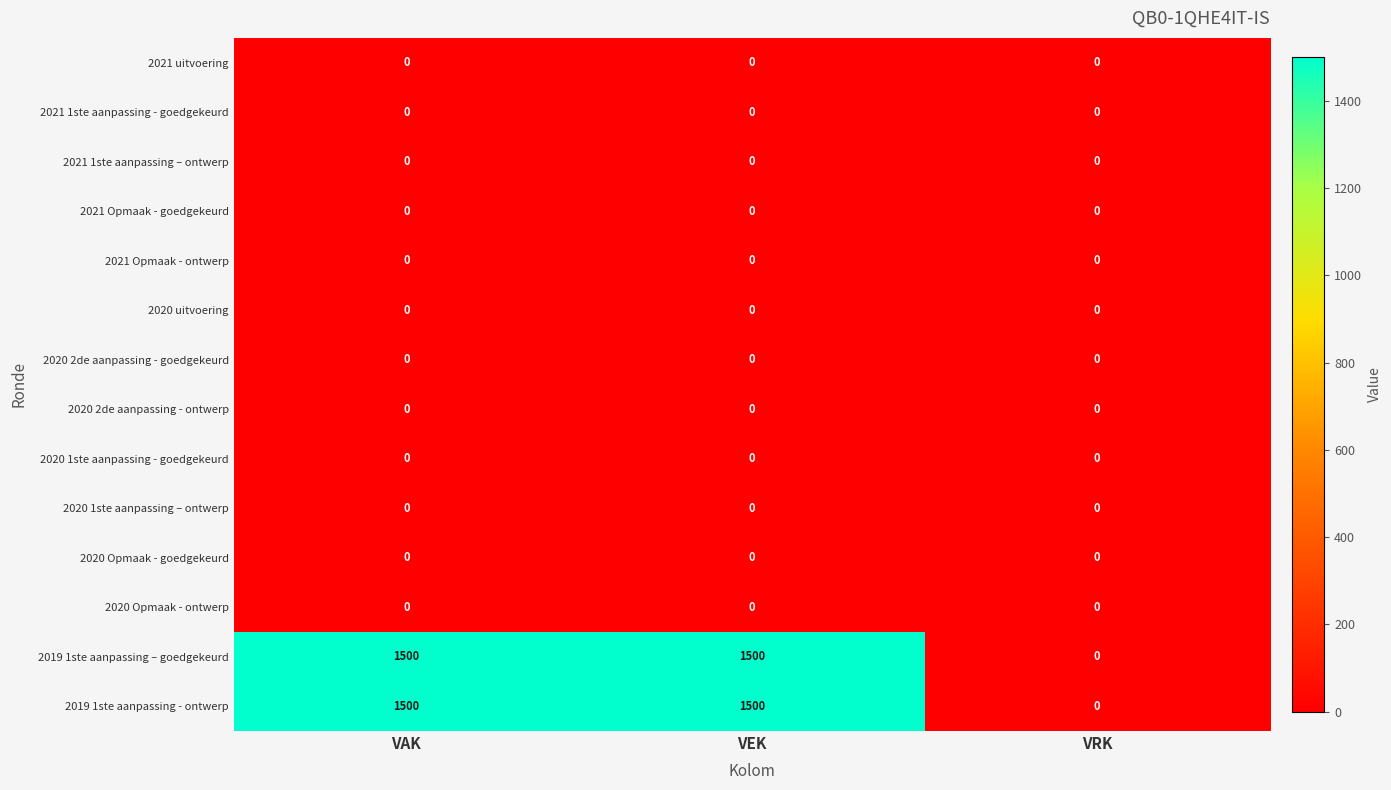

What is the average value of the 2019 1ste aanpassing – goedgekeurd series?

1000